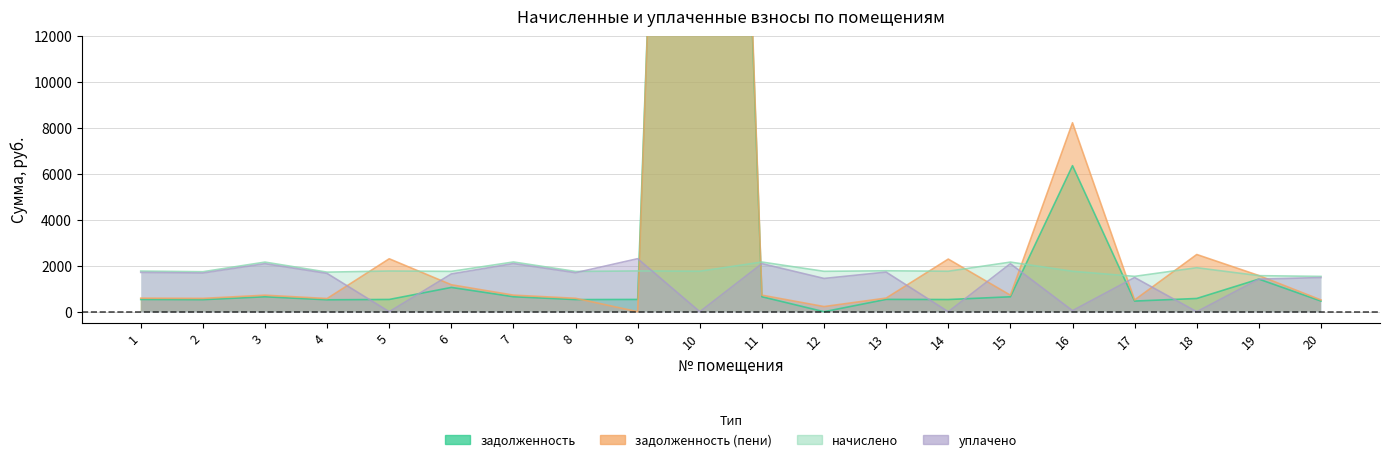

The value of задолженность (пени) at 17 is 513.5. True or false?

True